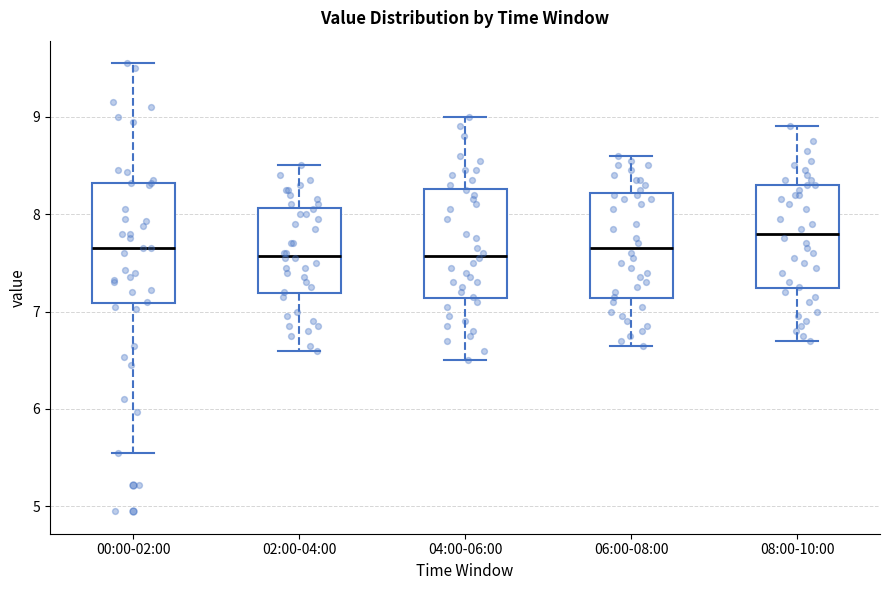

Which box has the highest median line?

08:00-10:00